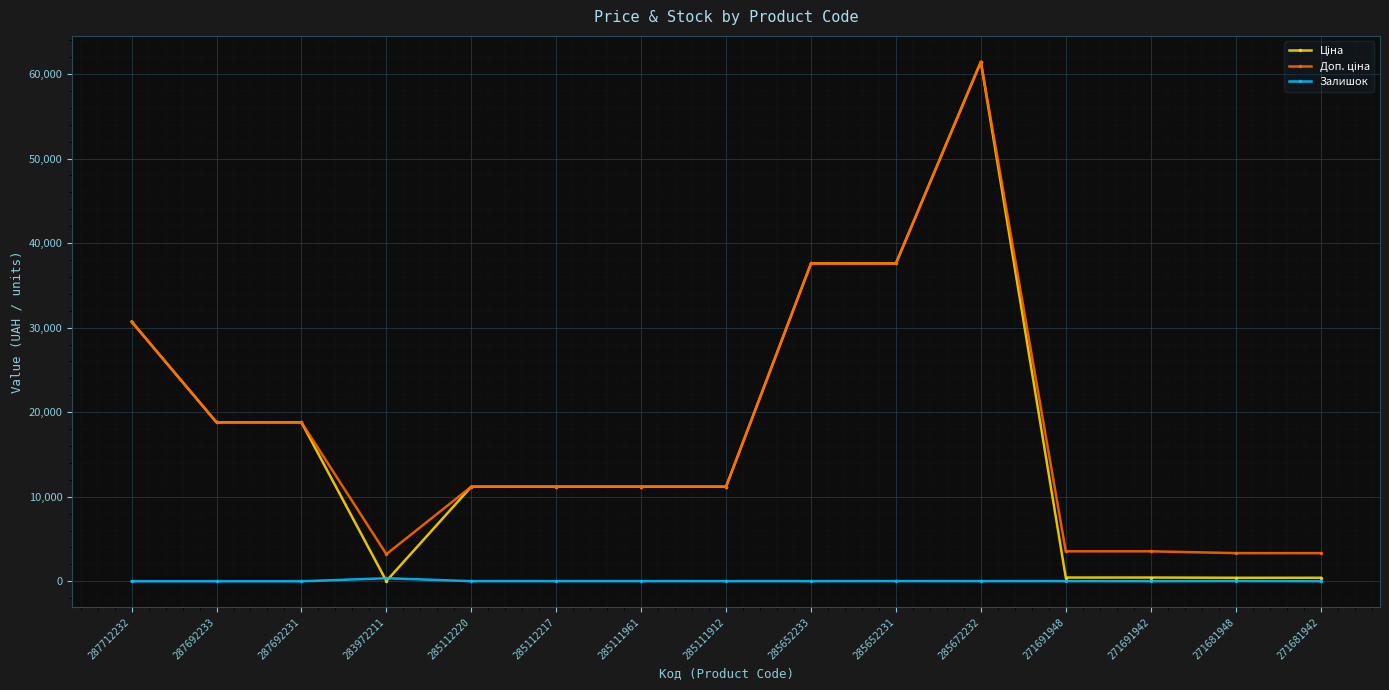

At how many categories does at least one series exceed 15679?

6